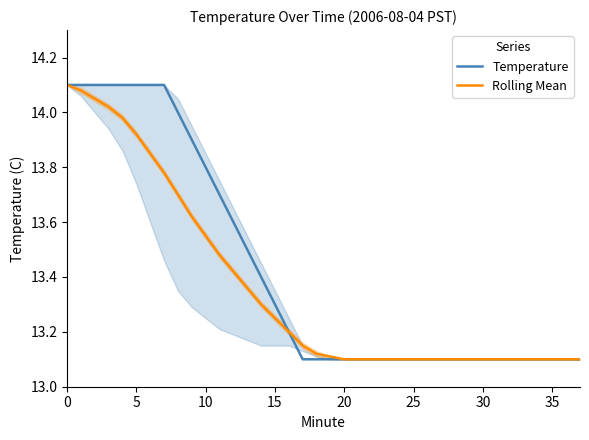

True or false: Temperature and Rolling Mean intersect in this chart.

False